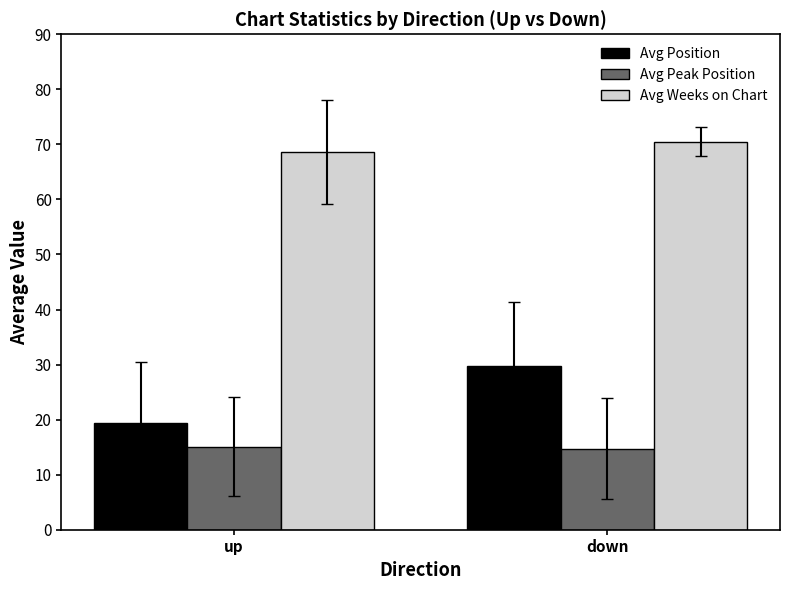

What is the total value across all series at down?

115.0